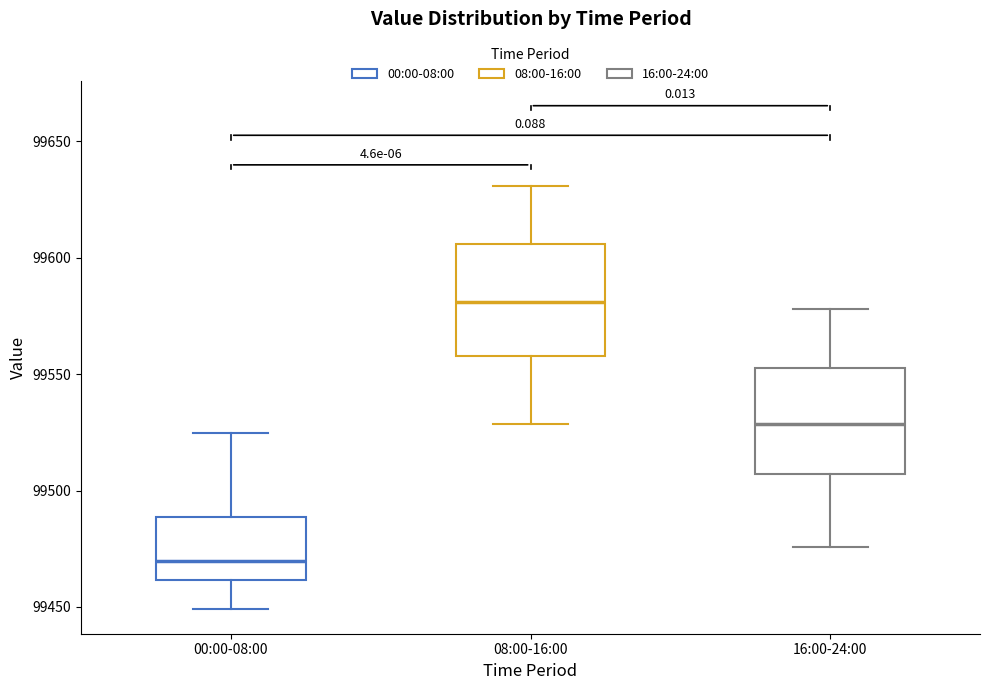

Reading left to right, read every box against the y-axis: the position of its median line, the range the box covers, and the ends of its whiskers. The values are not printed on the chart, so give them approximately, as read against the axis.

00:00-08:00: median 99470, box 99460 to 99490, whiskers 99450 to 99525
08:00-16:00: median 99580, box 99560 to 99605, whiskers 99530 to 99630
16:00-24:00: median 99530, box 99505 to 99555, whiskers 99475 to 99580